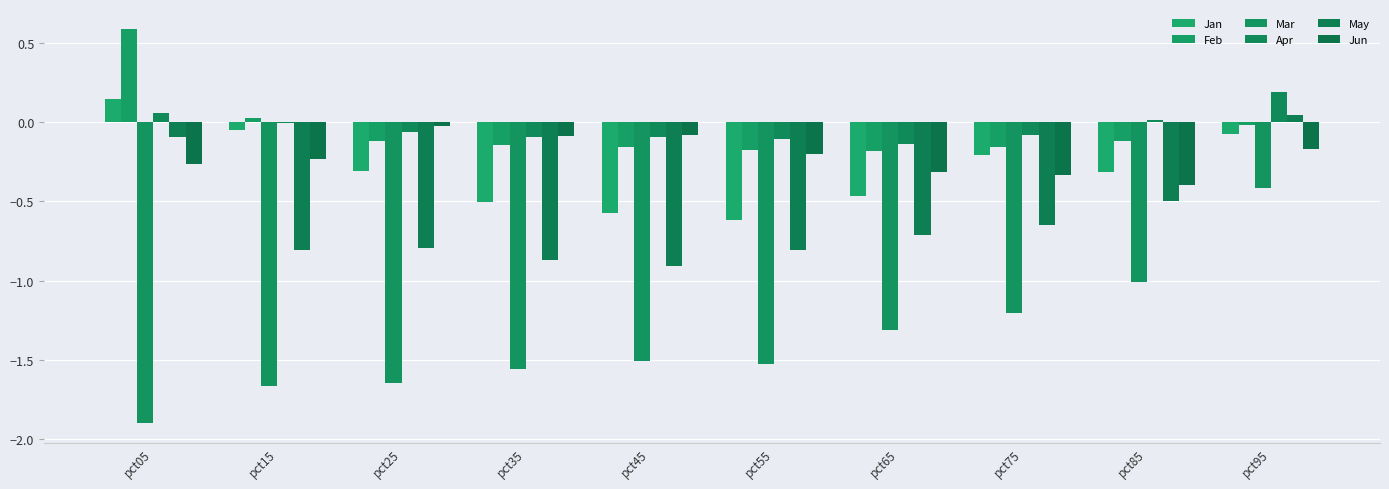

What is the sum of the Jun values at pct95 and pct25?

-0.2